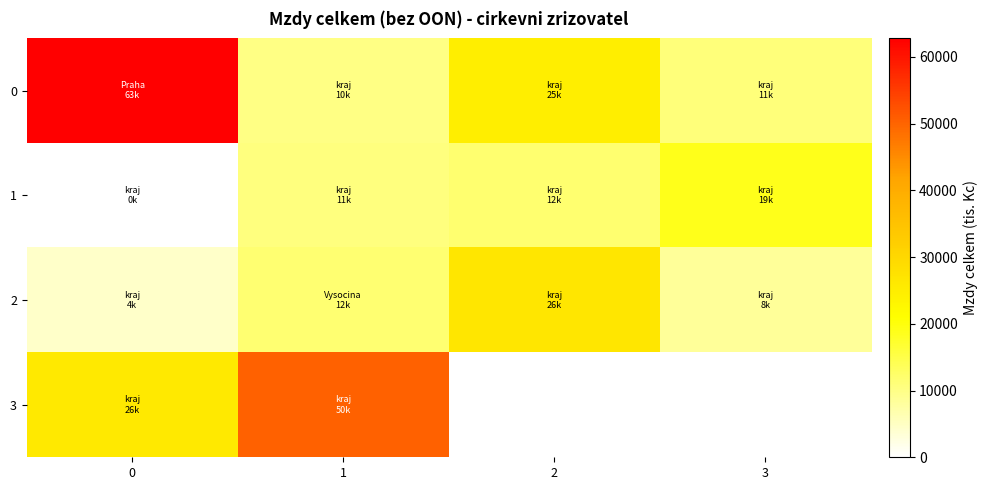

Where does the 2 series first go above 11524?

1